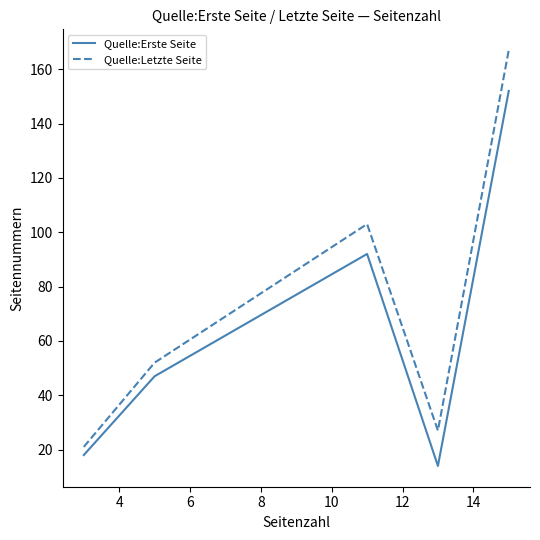

True or false: Quelle:Letzte Seite has more than 2 interior local peaks.

False